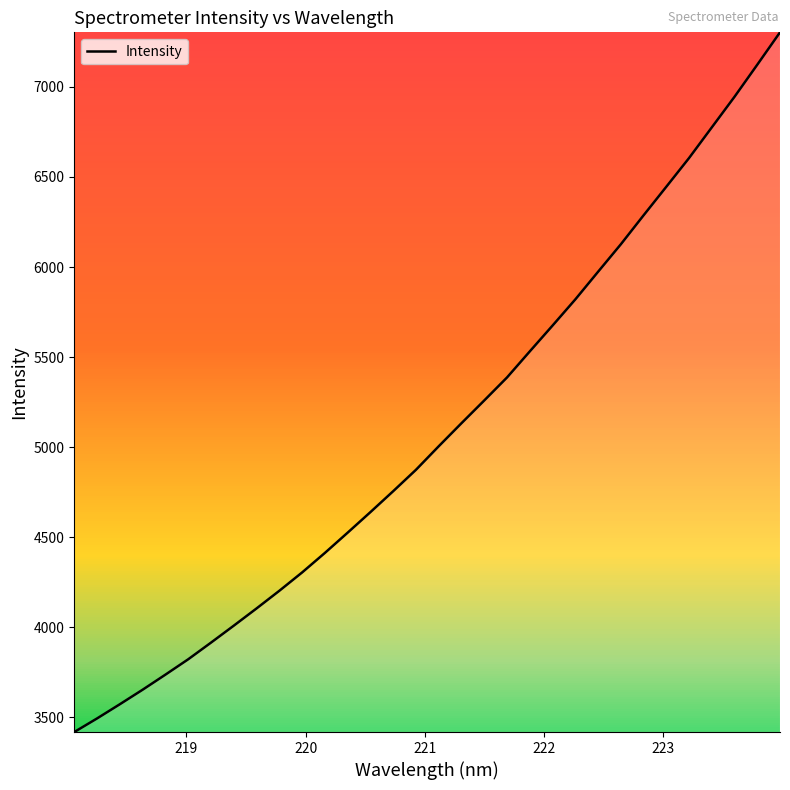

What is the difference between the maximum and minimum values?

3884.2